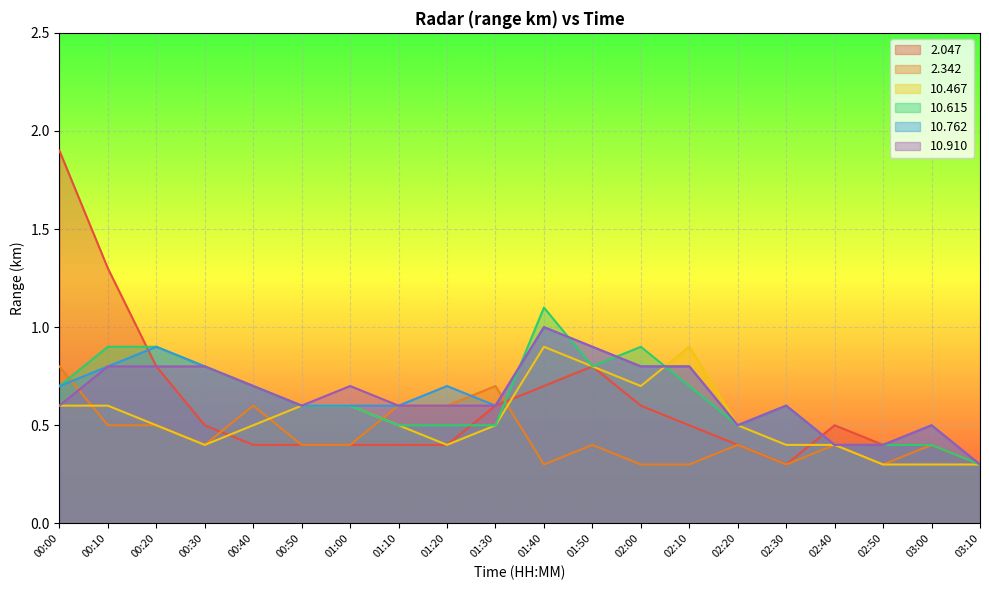

What is the difference between the maximum and minimum values in the 10.762 series?

0.7